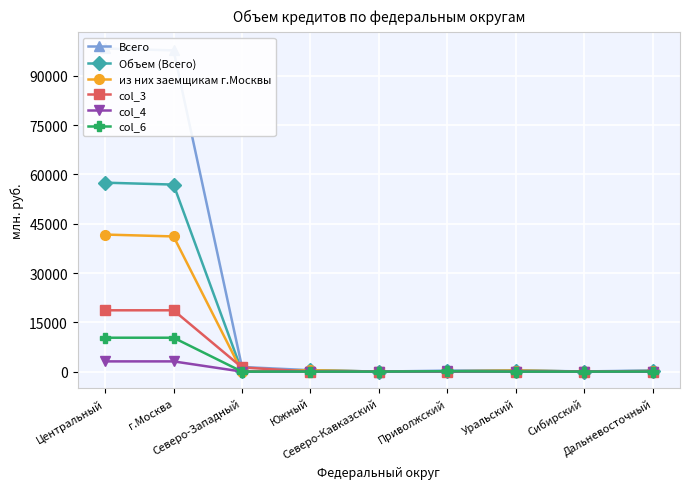

True or false: col_6 and col_4 intersect in this chart.

False